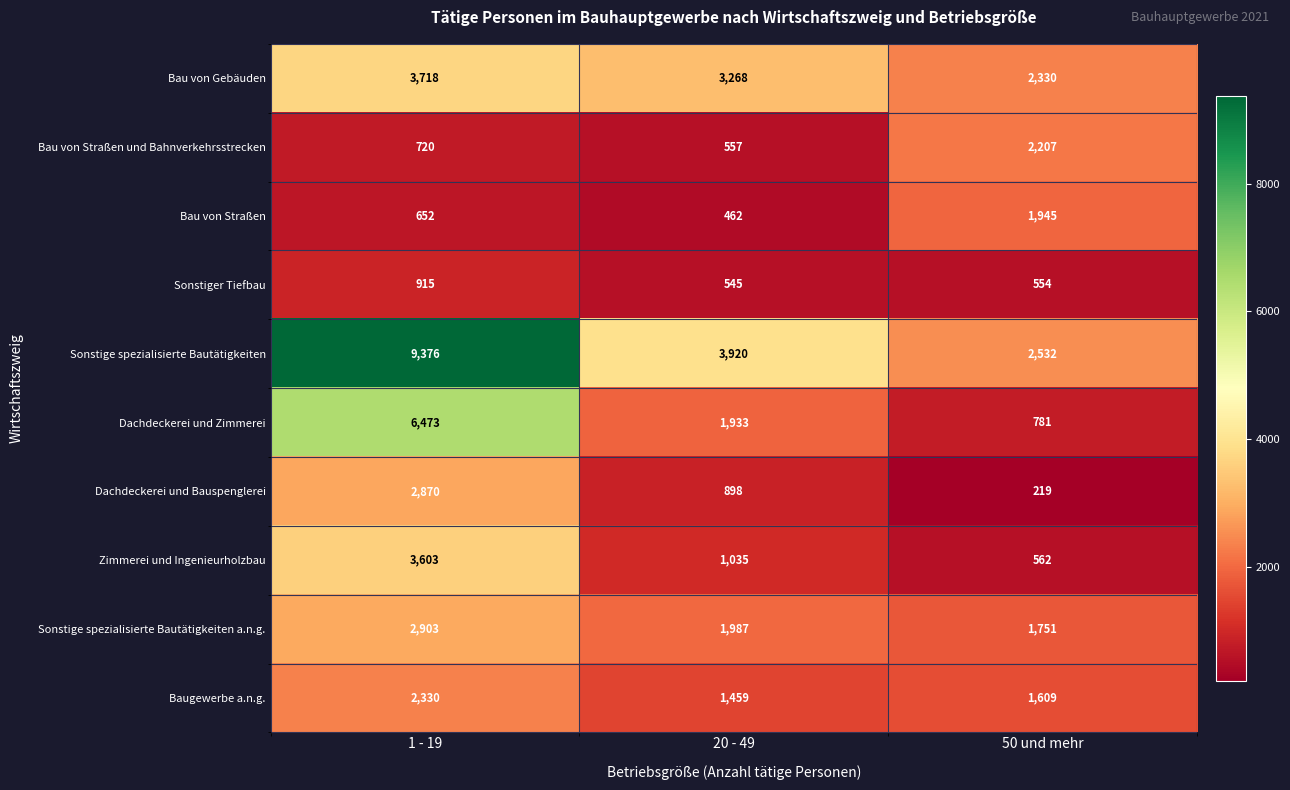

Is it true that Zimmerei und Ingenieurholzbau equals 562 at 50 und mehr?

True